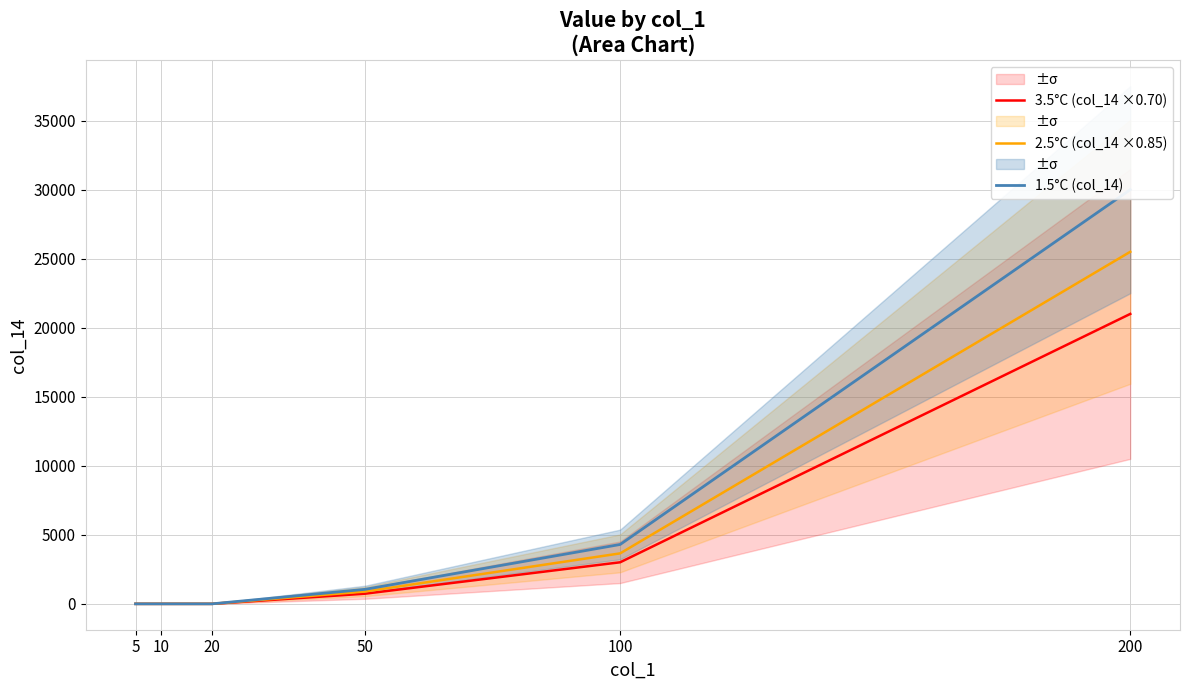

What is the difference between the second highest and minimum values in the 3.5°C (col_14 ×0.70) series?

3010.0